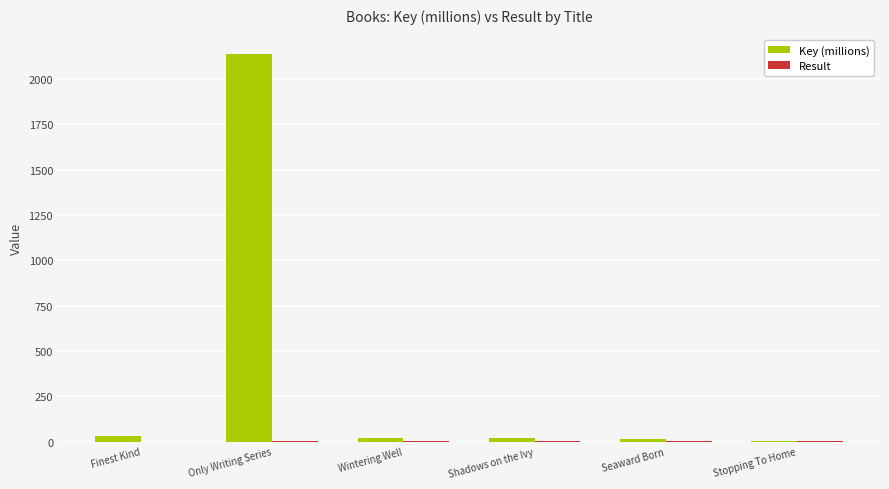

Which category has the highest value in the Key (millions) series?

Only Writing Series